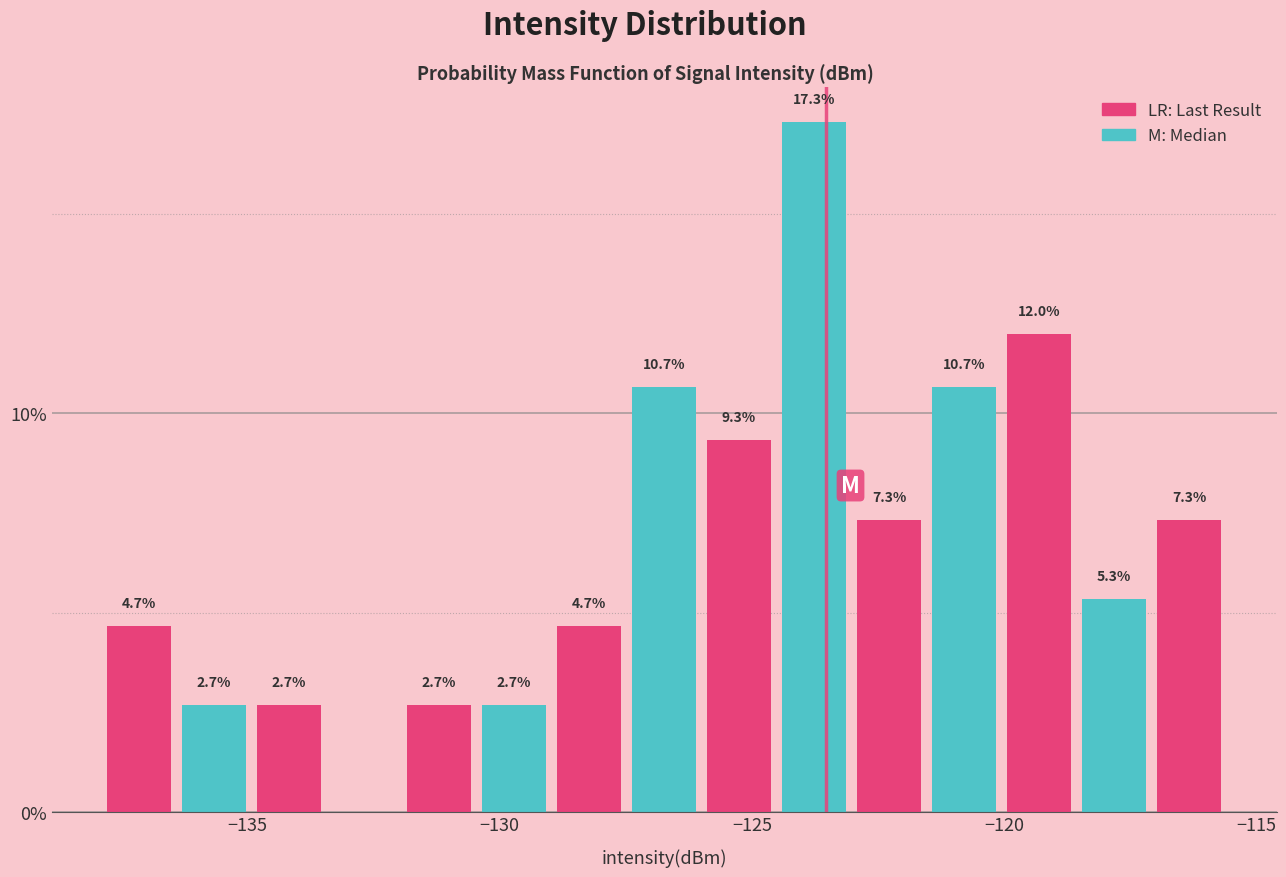

Read against the x-axis, roughly where is the centre of the tallest bar?

-124.0